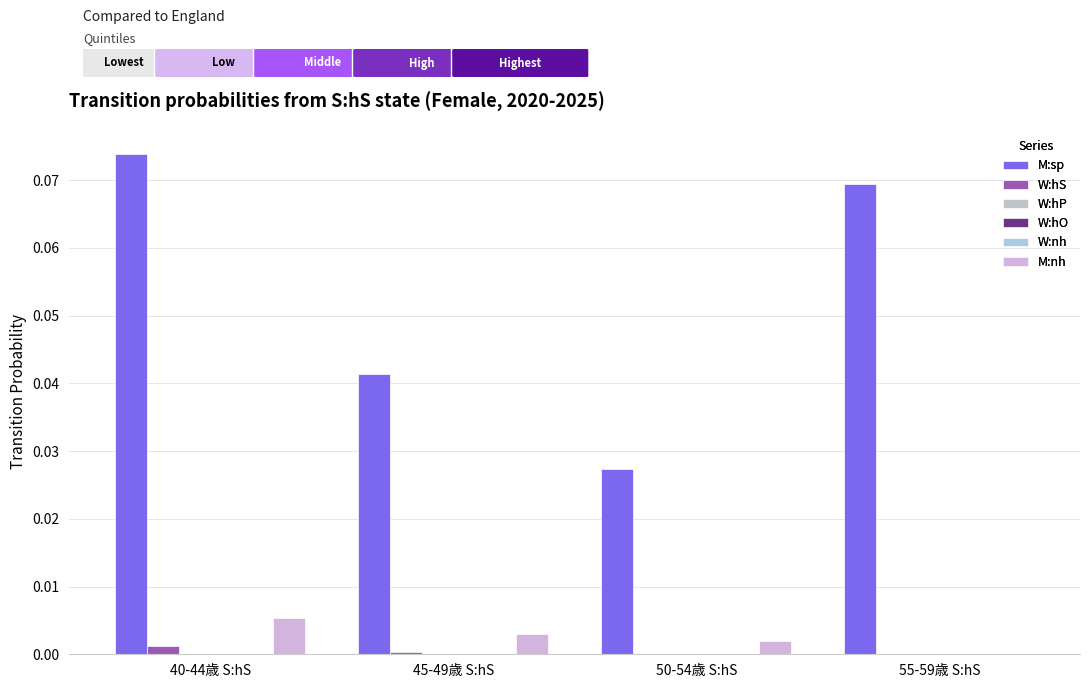

Which series changed the most between 40-44歳 S:hS and 50-54歳 S:hS?

M:sp